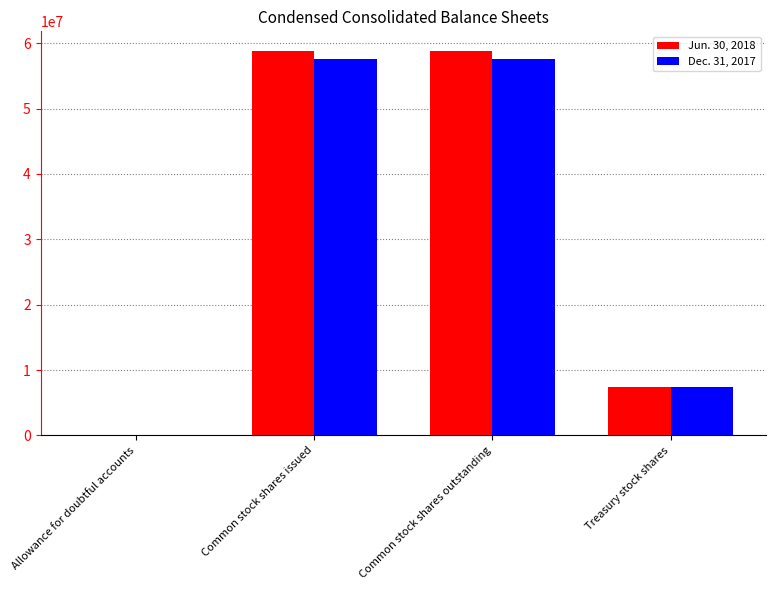

The Jun. 30, 2018 series shows 58878766 at Common stock shares outstanding. True or false?

True